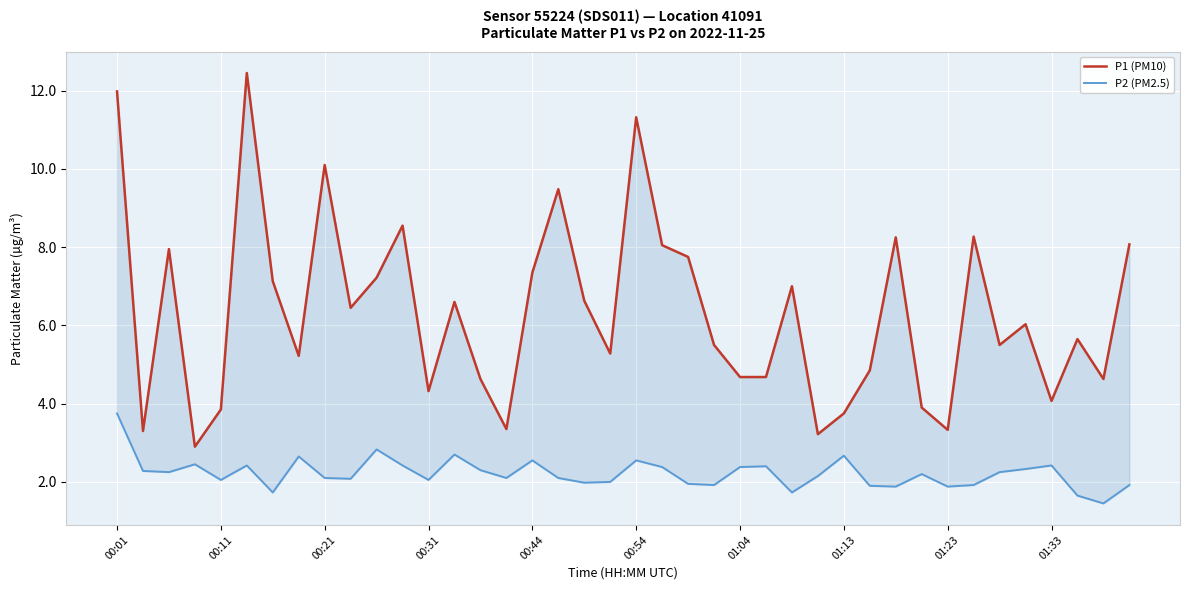

True or false: P1 (PM10) and P2 (PM2.5) cross at least once.

False